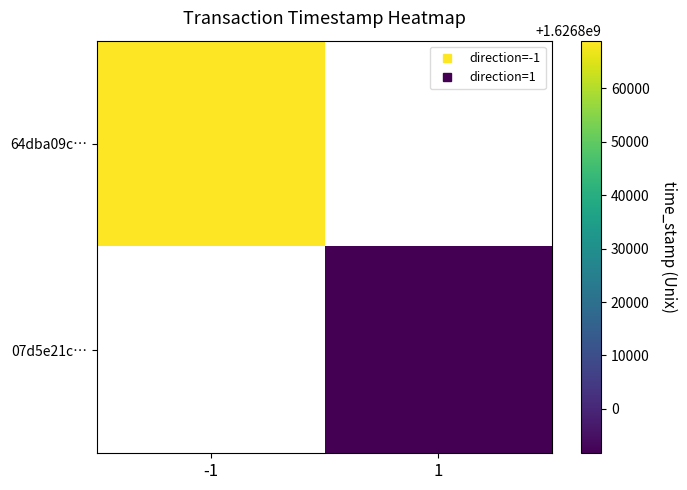

Which has a higher value, 1 or -1?

-1